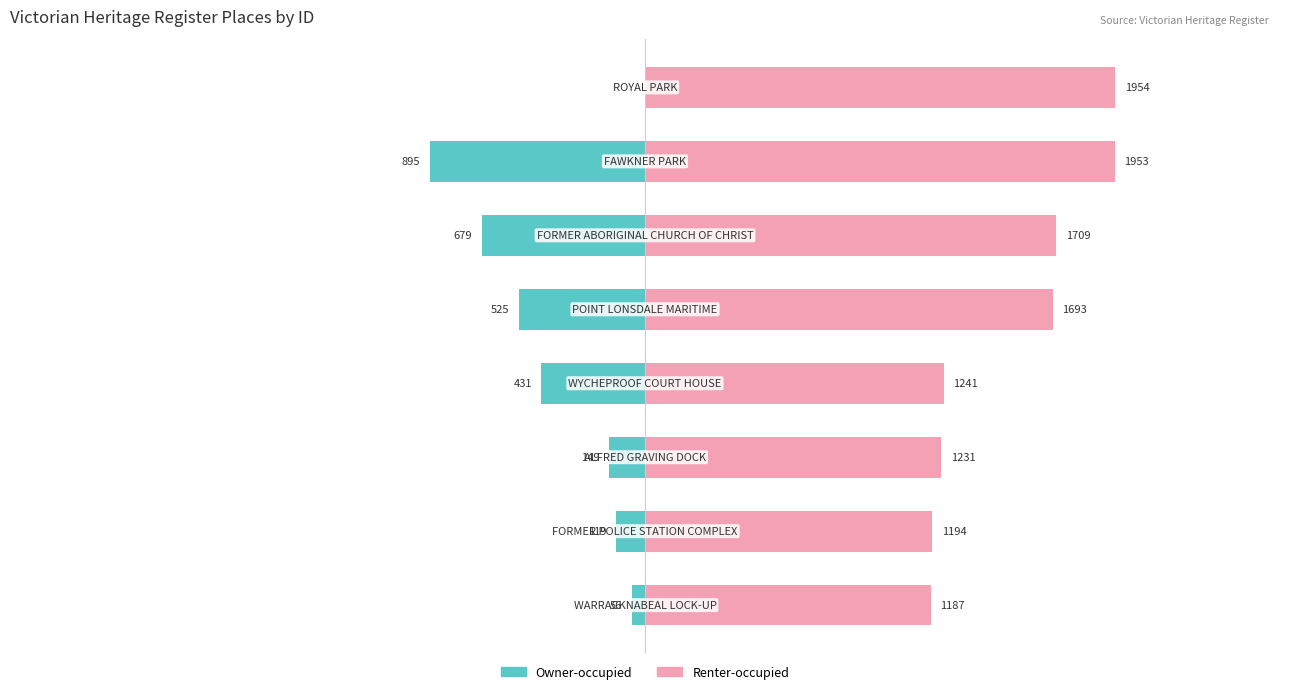

Rank the categories by Renter-occupied value from highest to lowest.

7, 6, 5, 4, 3, 2, 1, 0